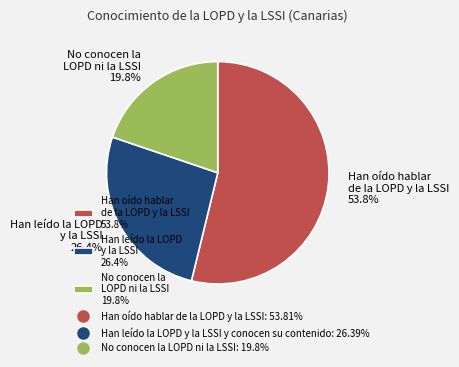

Which has a higher value, Han oído hablar de la LOPD y la LSSI 53.8% or Han leído la LOPD y la LSSI 26.4%?

Han oído hablar de la LOPD y la LSSI 53.8%